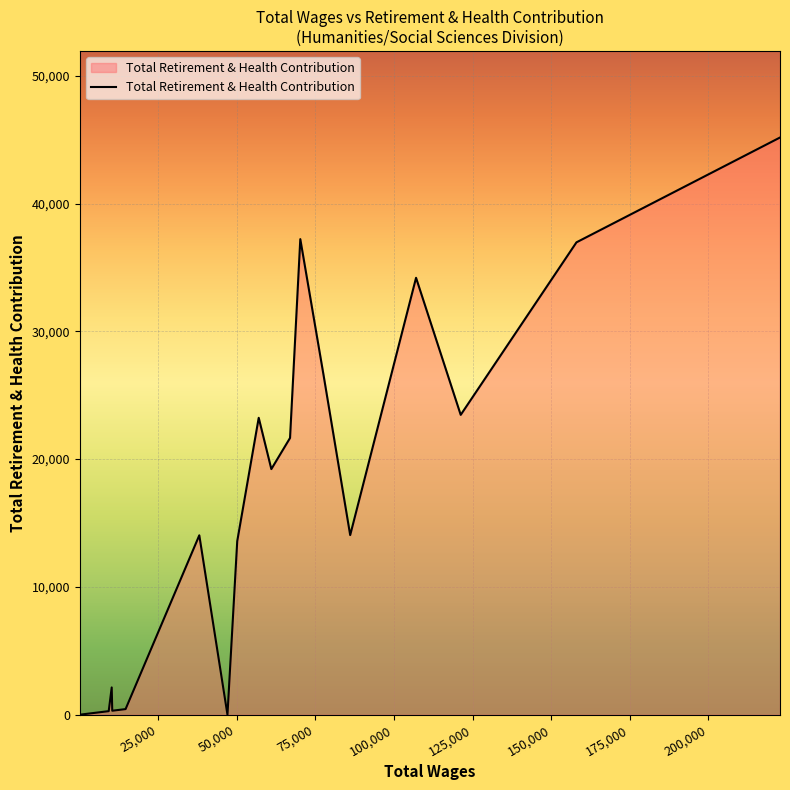

What is the greatest value displayed?

45165